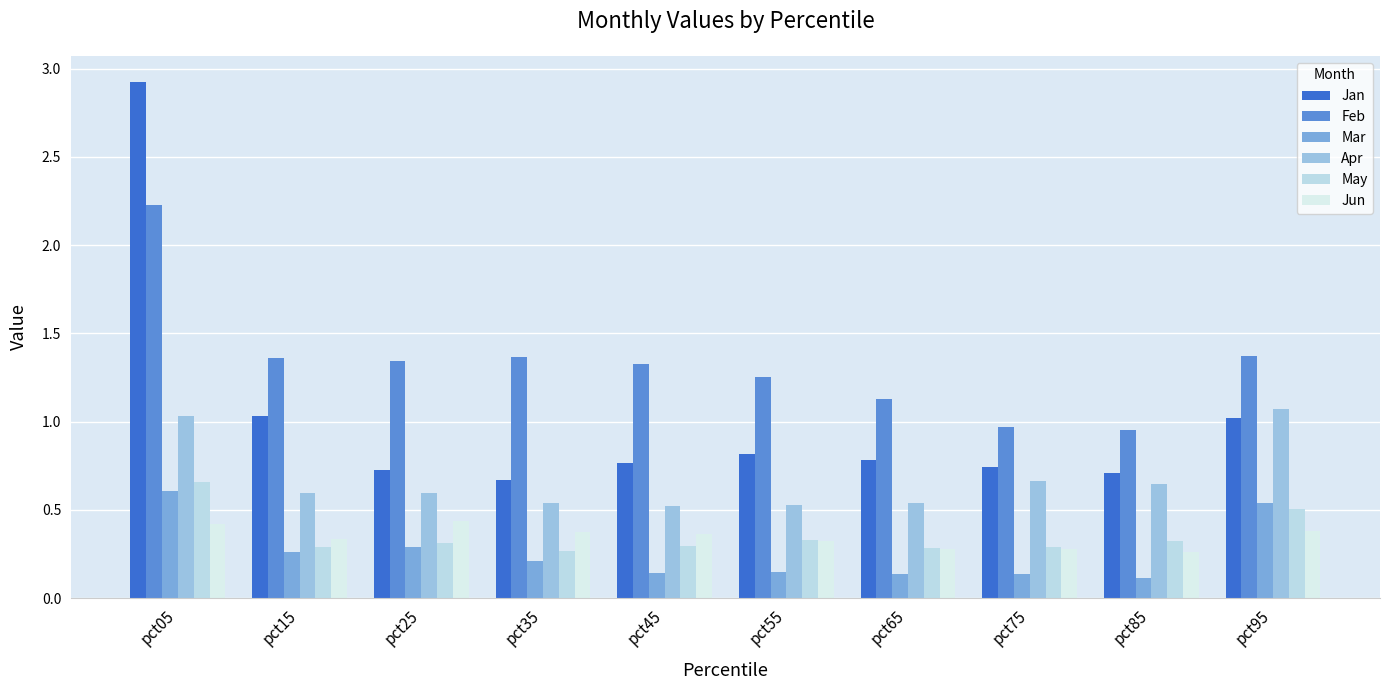

How many bars are there in each group?

6